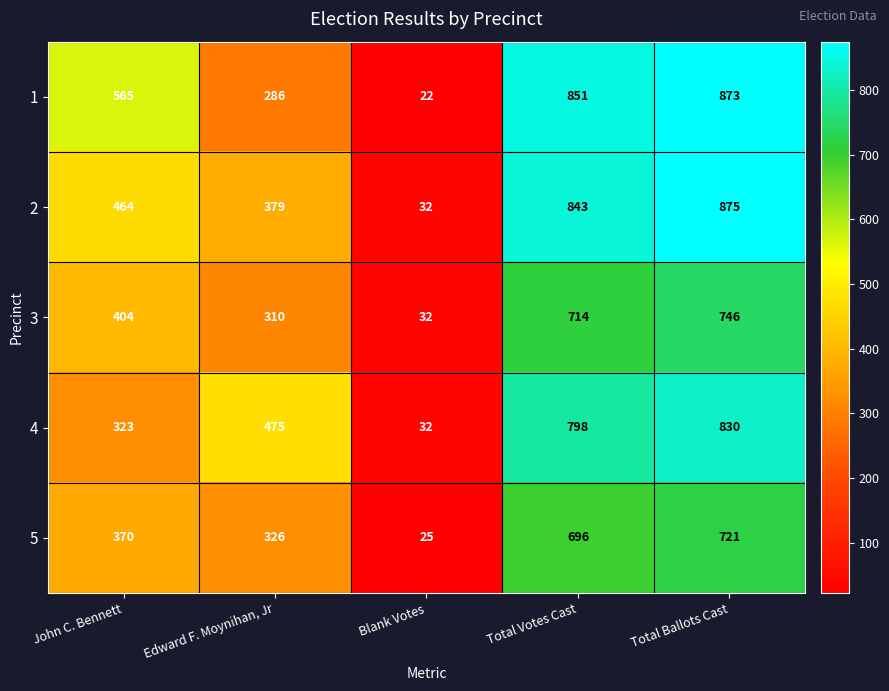

Between Blank Votes and Total Votes Cast, which series saw the biggest shift?

1